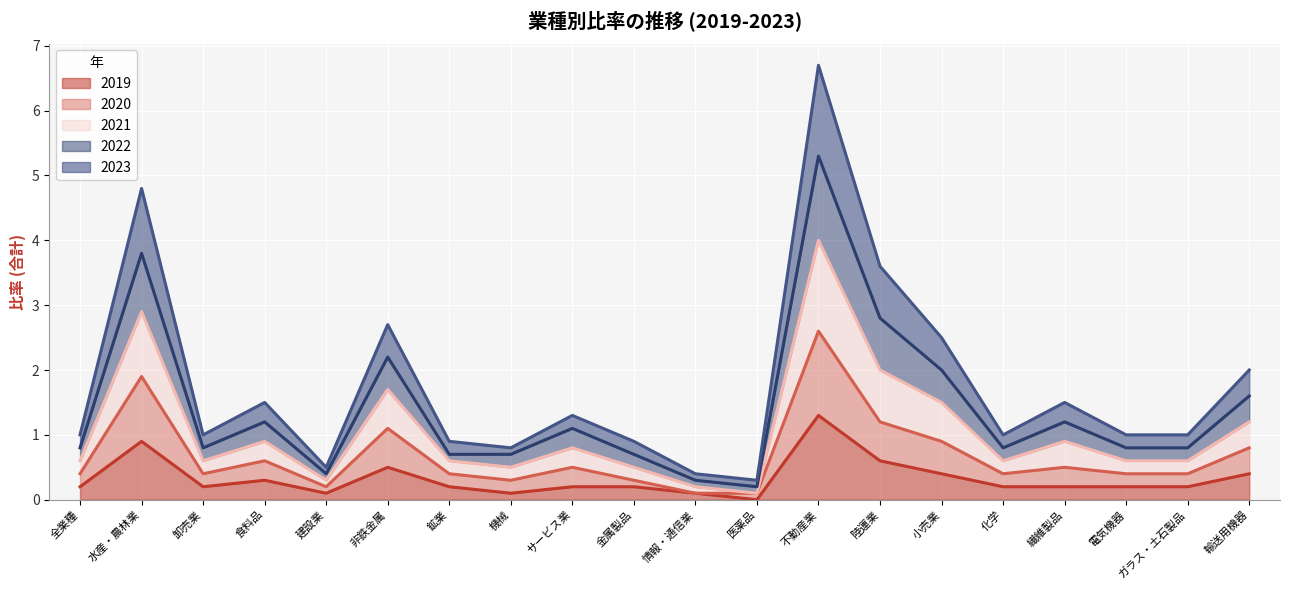

At which category is the sum across all series the highest?

不動産業